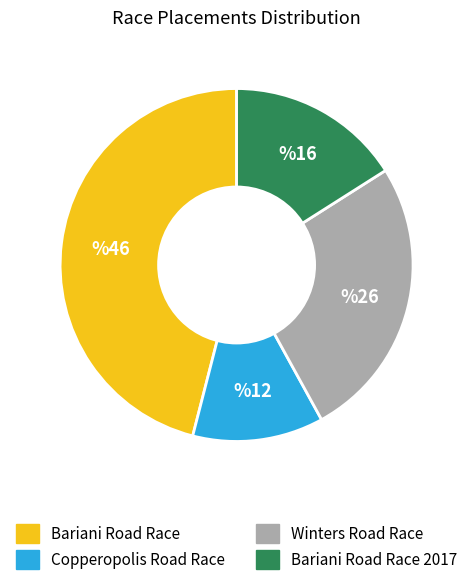

Is there a majority slice in this chart?

No